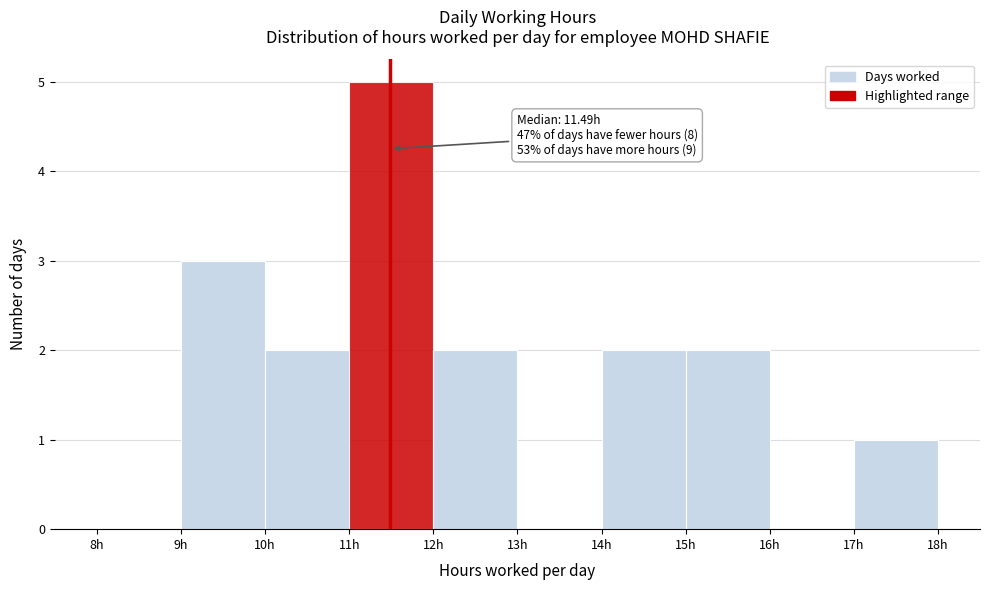

Which range on the x-axis has the tallest bar?

11 to 12